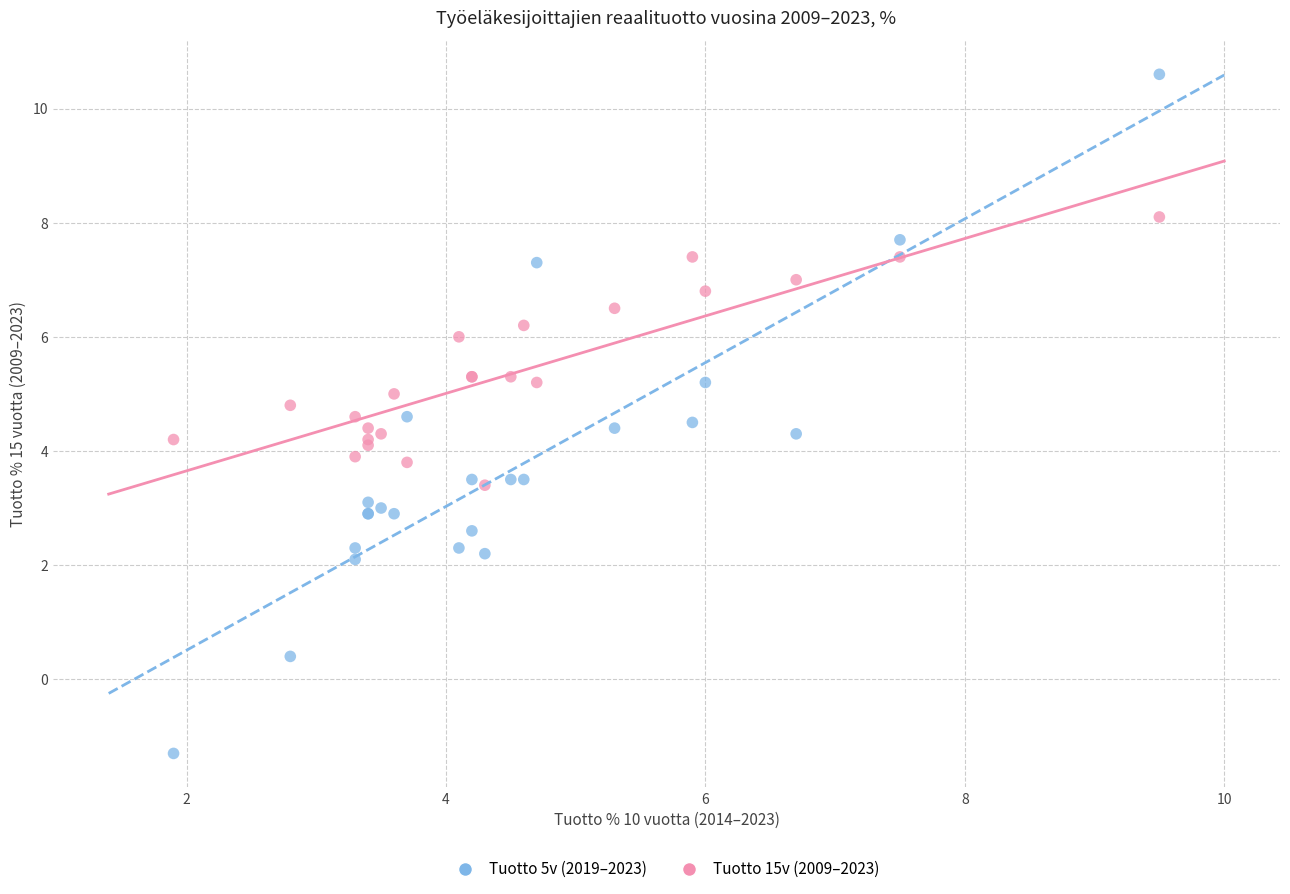

Which series reaches the maximum Y coordinate?

Tuotto 5v (2019–2023)